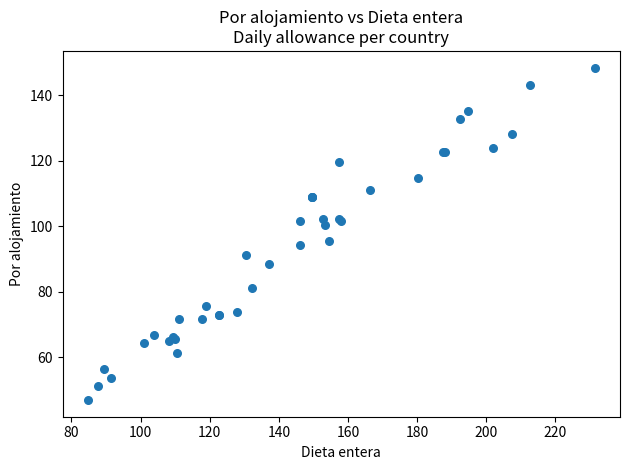

What Y value in the scatter plot is closest to 97?

95.6